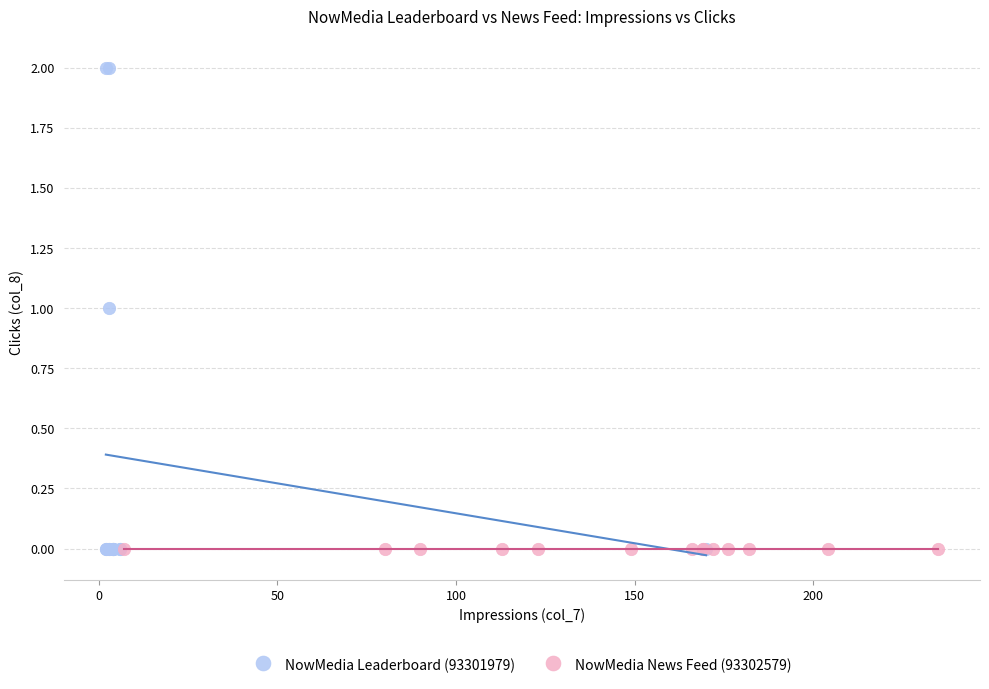

Which series reaches the maximum Y coordinate?

NowMedia Leaderboard (93301979)